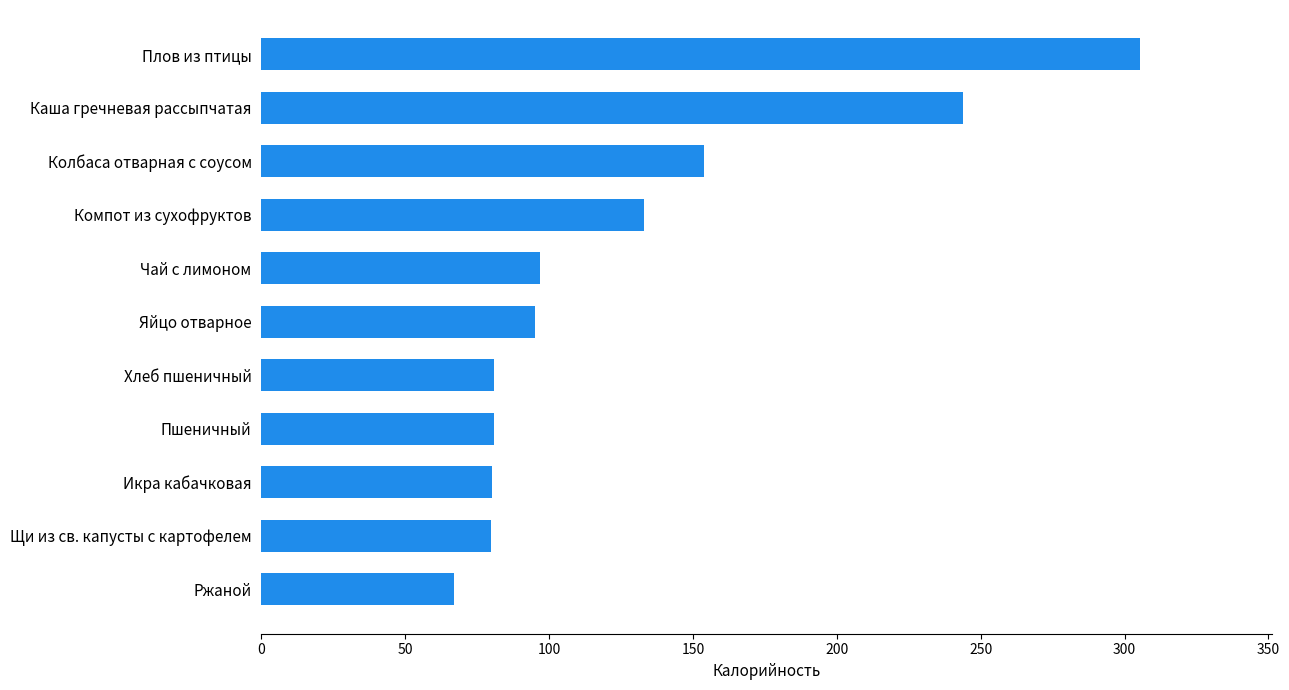

Are the bars horizontal?

Yes